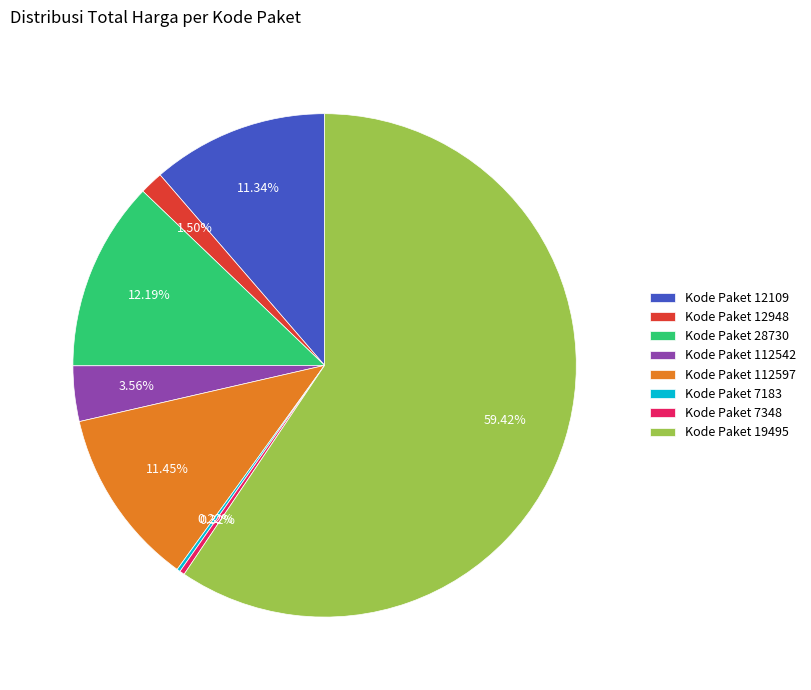

Does Kode Paket 12948 represent more than half of the total?

No